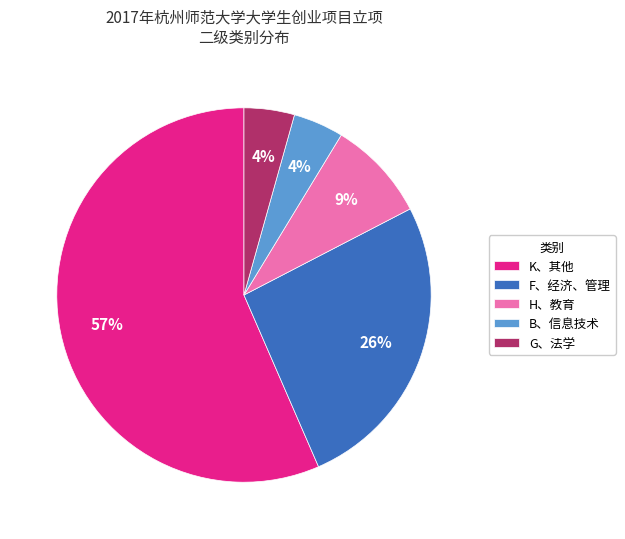

How many slices are in this pie chart?

5